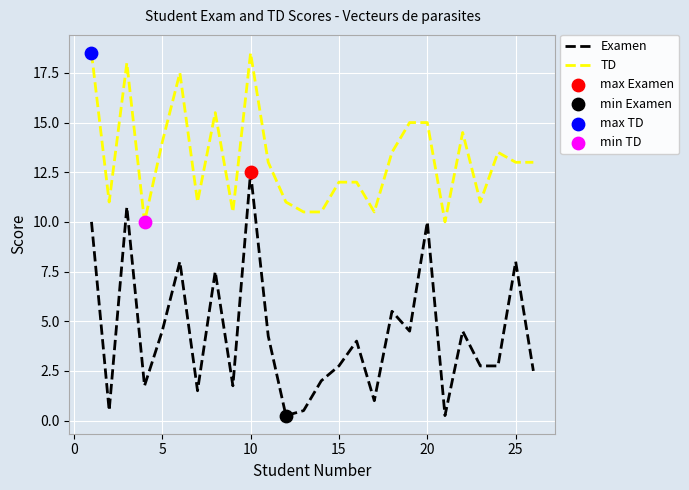

True or false: TD and Examen intersect in this chart.

False